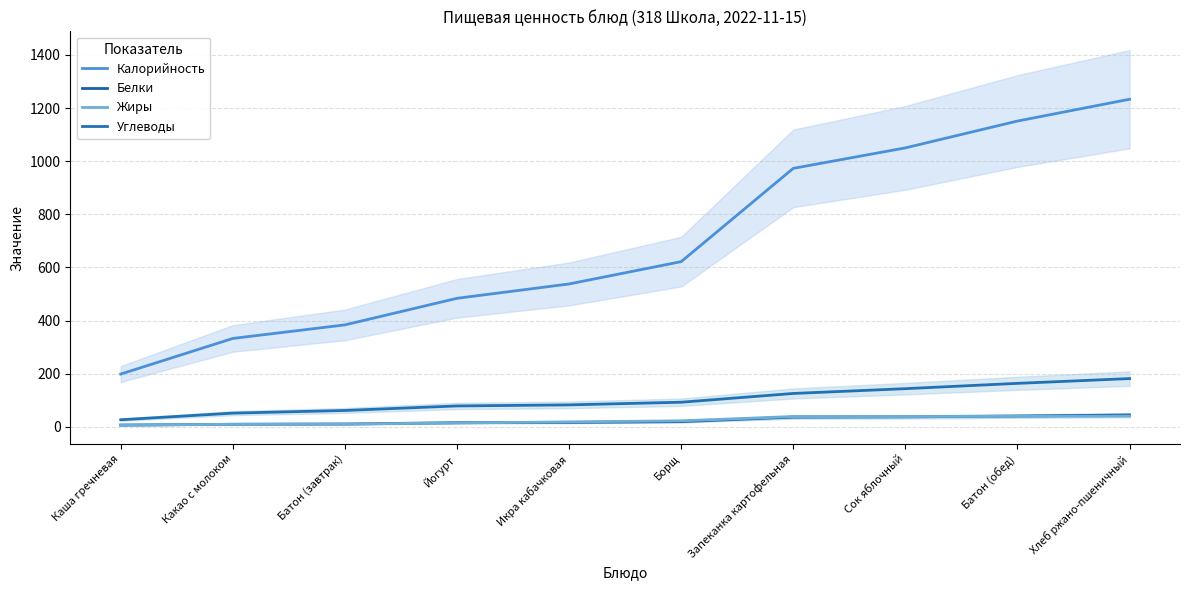

What is the label of the 7th point from the left?

Запеканка картофельная